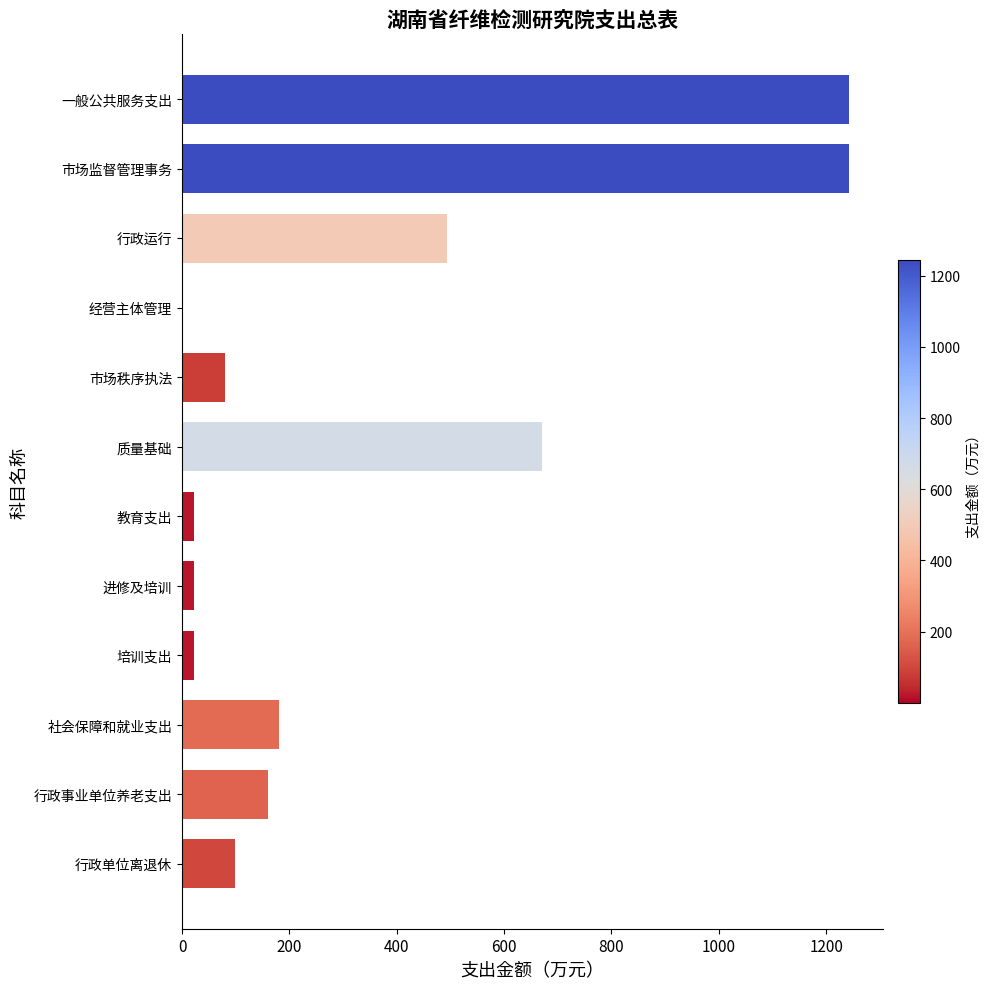

Are the bars horizontal?

Yes